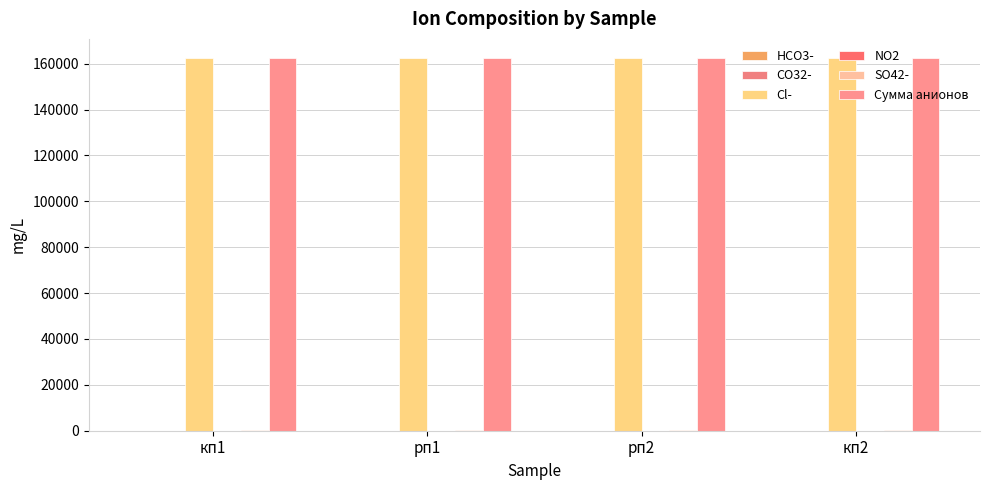

Where does the HCO3- series first go above 2?

рп1